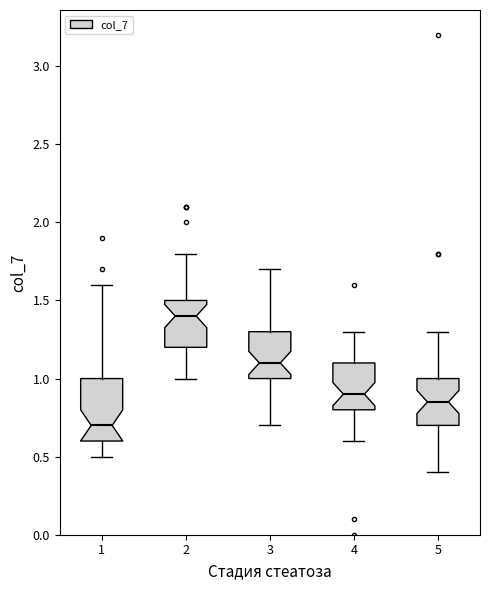

Which box has the lowest median line?

1